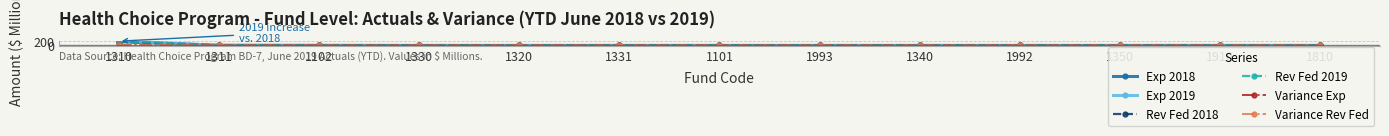

At which label does Exp 2018 reach its peak?

1310